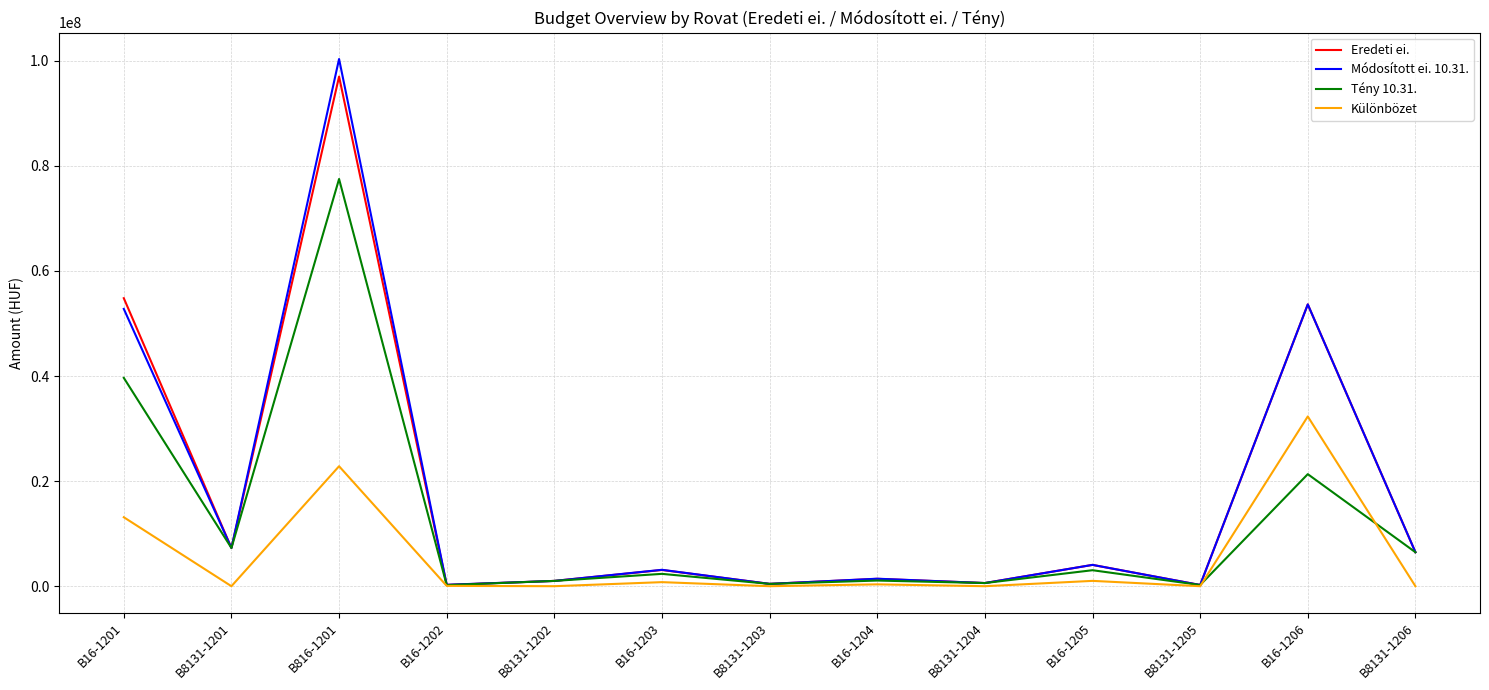

What are all the series names shown in the legend?

Eredeti ei., Módosított ei. 10.31., Tény 10.31., Különbözet